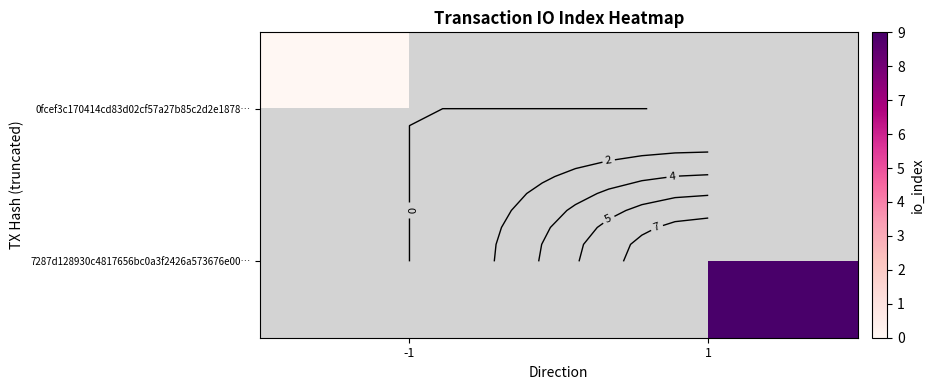

Is the value of 0fcef3c170414cd83d02cf57a27b85c2d2e1878… at 1 greater than the value of 7287d128930c4817656bc0a3f2426a573676e00… at 1?

No